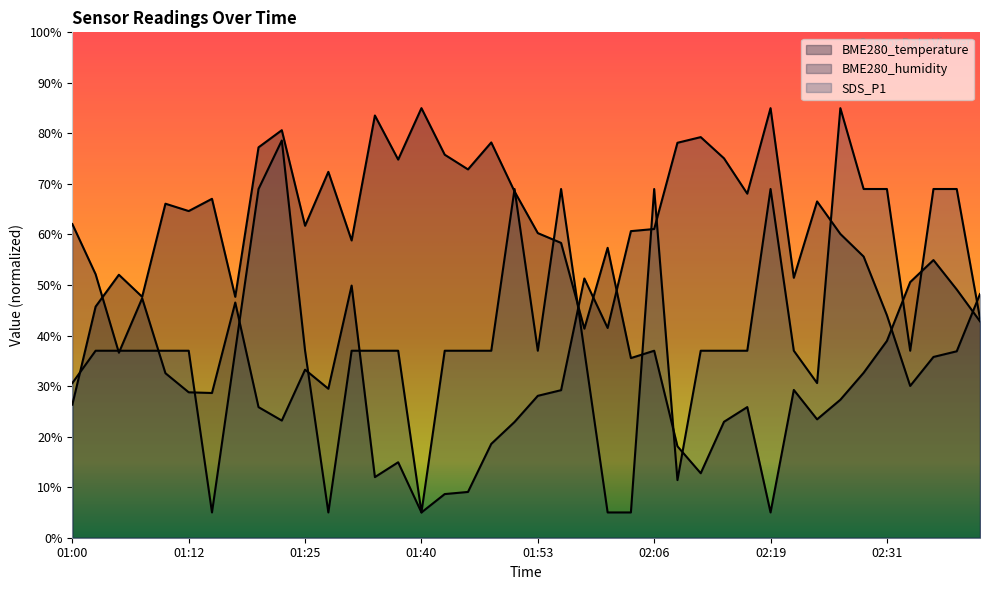

Reading left to right, extract all data points from this chart.

BME280_temperature: 26.3	45.7	52.0	47.7	66.1	64.6	67.1	47.7	77.2	80.6	61.7	72.4	58.8	83.5	74.8	85.0	75.8	72.9	78.2	68.5	60.3	58.3	41.4	57.4	35.5	37.0	18.1	12.8	22.9	25.8	5.0	29.2	23.4	27.3	32.6	38.9	50.6	54.9	49.1	42.8
BME280_humidity: 62.1	52.1	36.6	47.4	32.6	28.8	28.6	46.5	25.8	23.2	33.3	29.5	49.9	12.0	14.9	5.0	8.6	9.1	18.6	22.9	28.1	29.2	51.3	41.5	60.7	61.1	78.1	79.3	75.1	68.1	85.0	51.4	66.5	60.1	55.6	44.0	30.0	35.8	36.9	48.2
SDS_P1: 30.6	37.0	37.0	37.0	37.0	37.0	5.0	37.0	69.0	78.6	37.0	5.0	37.0	37.0	37.0	5.0	37.0	37.0	37.0	69.0	37.0	69.0	37.0	5.0	5.0	69.0	11.4	37.0	37.0	37.0	69.0	37.0	30.6	85.0	69.0	69.0	37.0	69.0	69.0	43.4